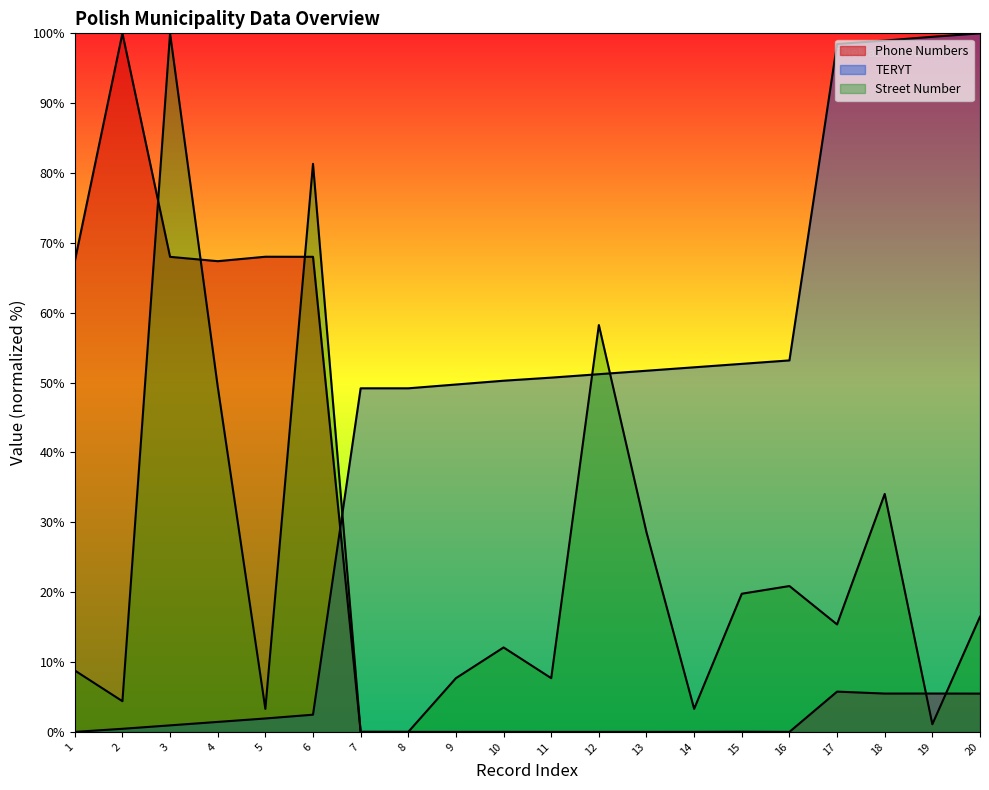

At which label is Street Number closest to 50?

4